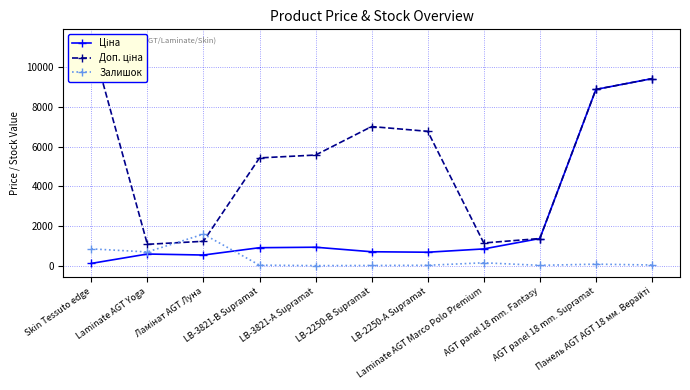

Is this an area chart (filled region under the line)?

No